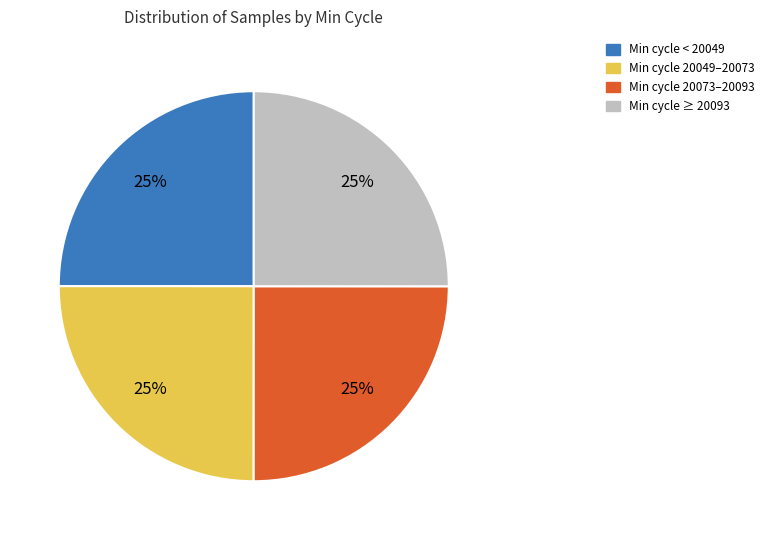

Does any single category account for the majority?

No